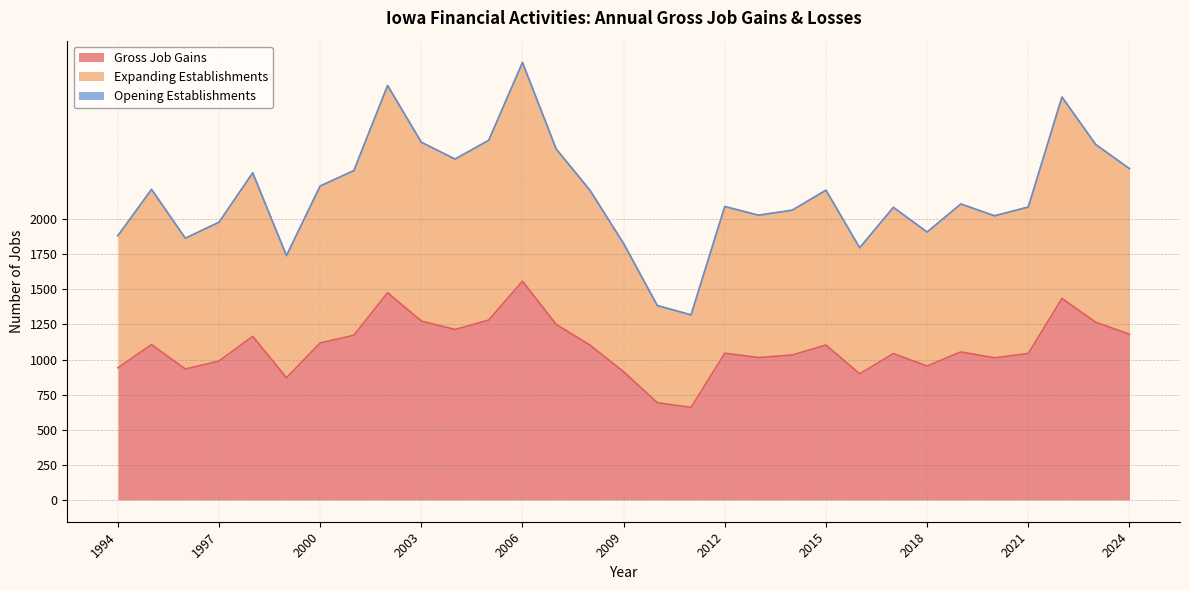

Between 2016 and 2021, which series saw the biggest shift?

Expanding Establishments